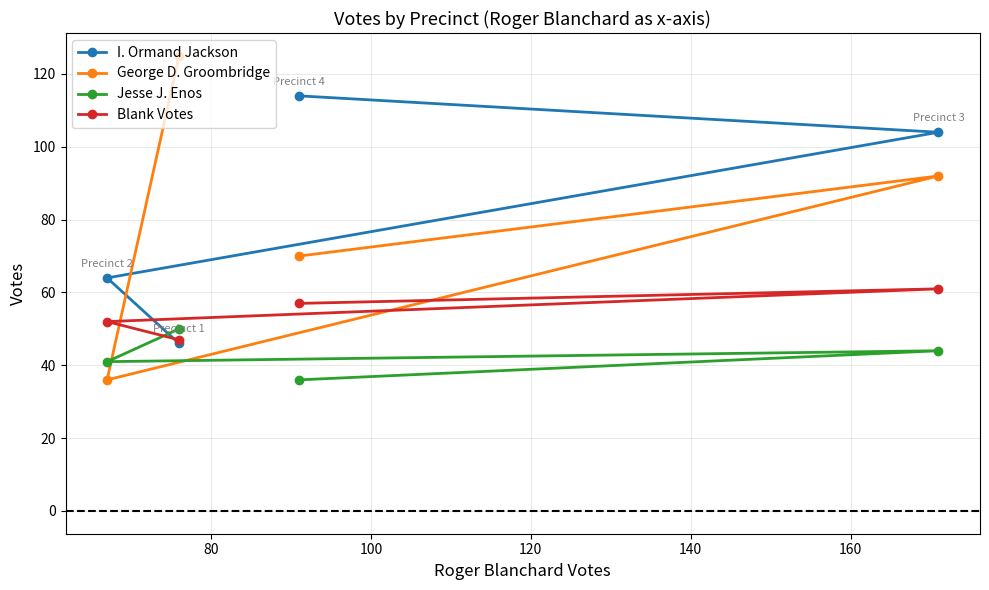

Which series has the largest range (max minus min)?

George D. Groombridge